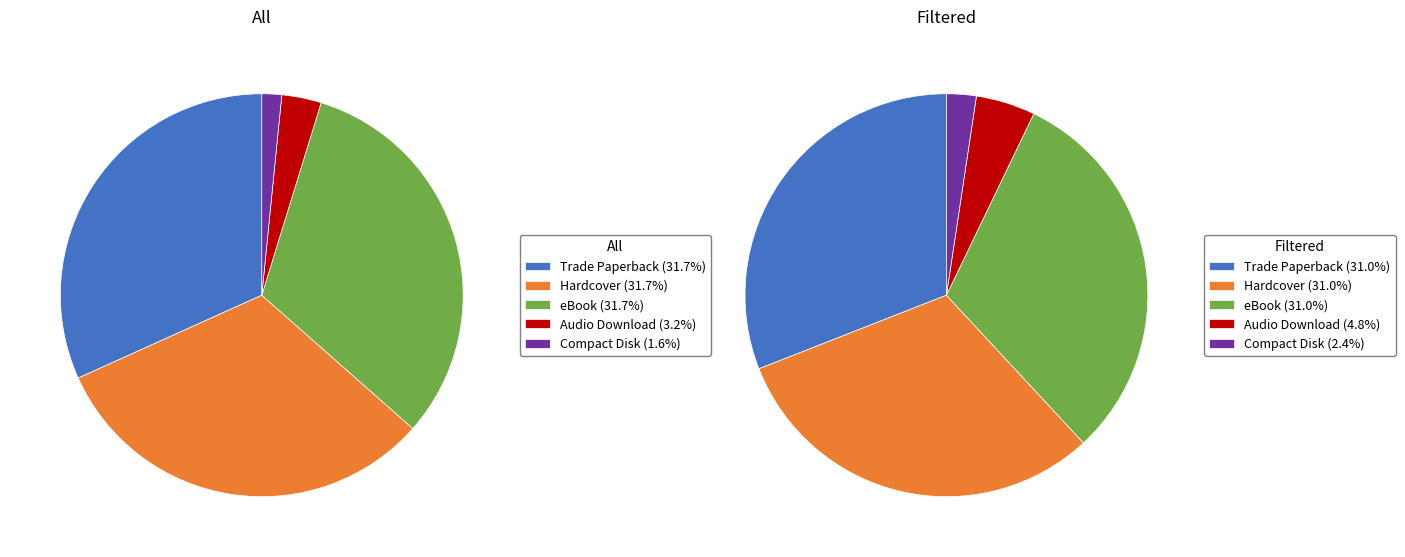

Is it true that Compact Disk is 12% of the pie?

False